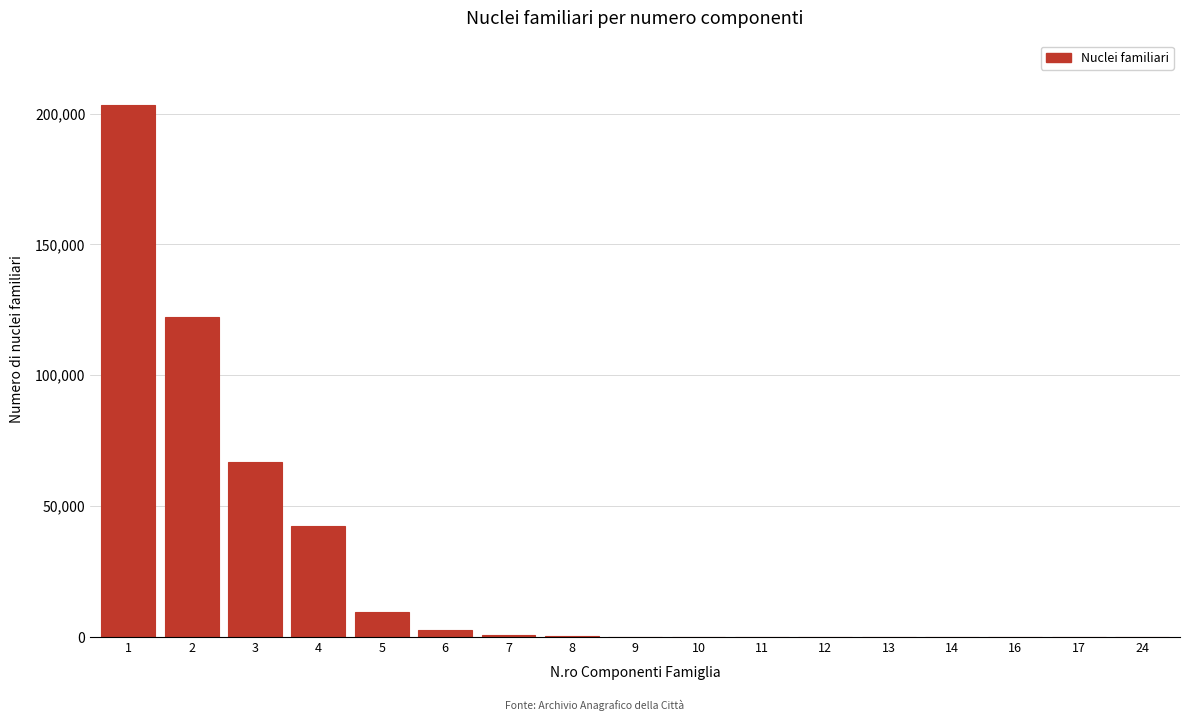

The value at 4 is 63569. True or false?

False